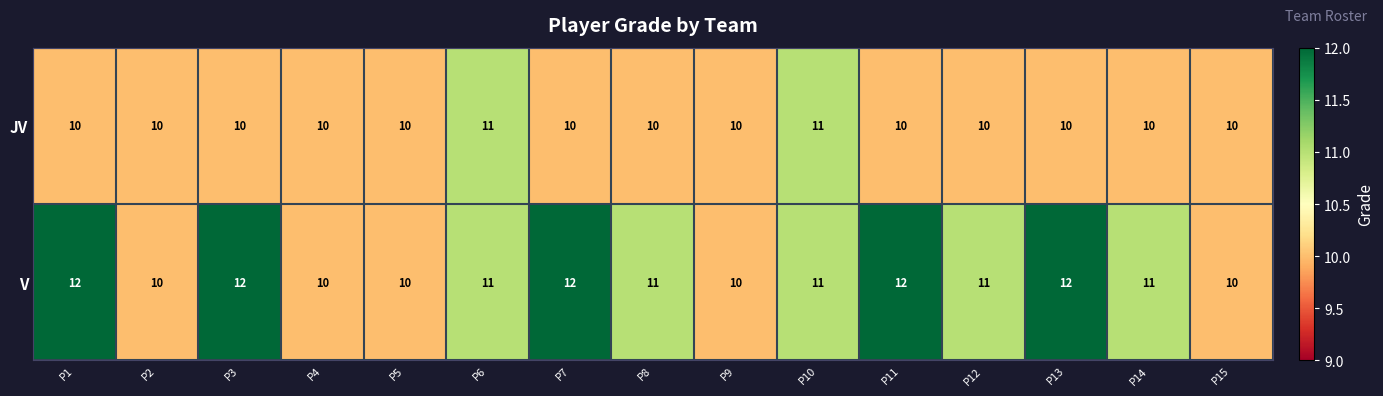

What is the average value of the V series?

11